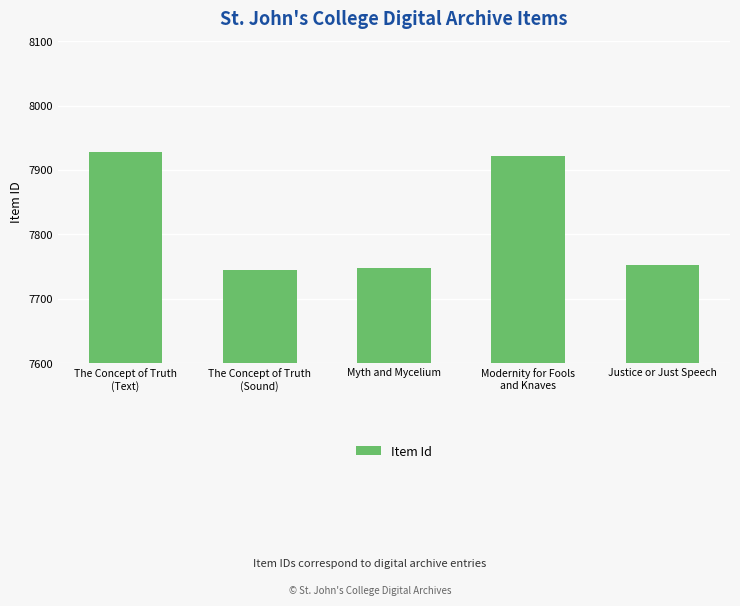

What is the value of the 5th bar from the left?

7752